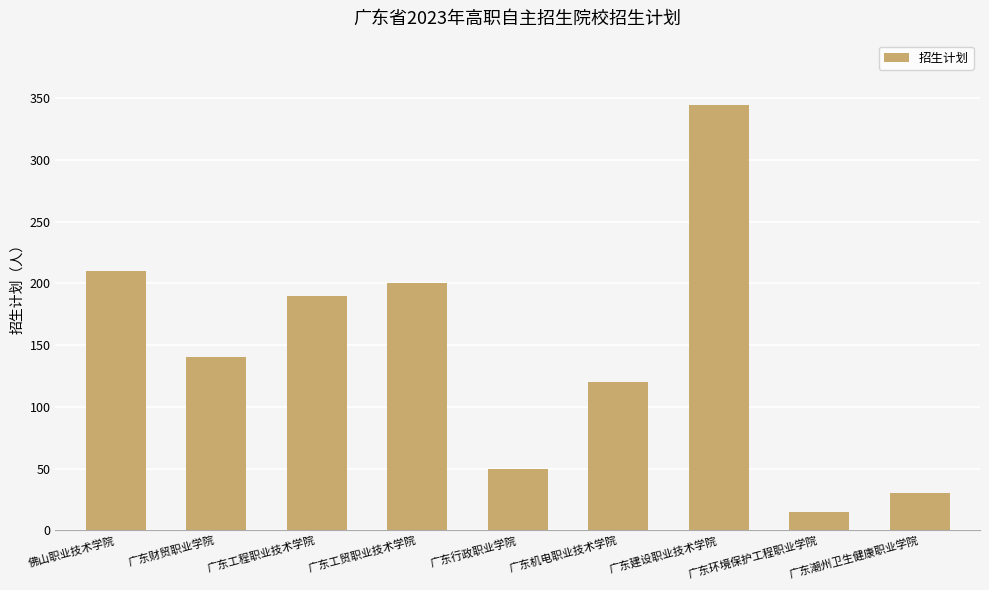

What is the difference between the second highest and second lowest values?

180